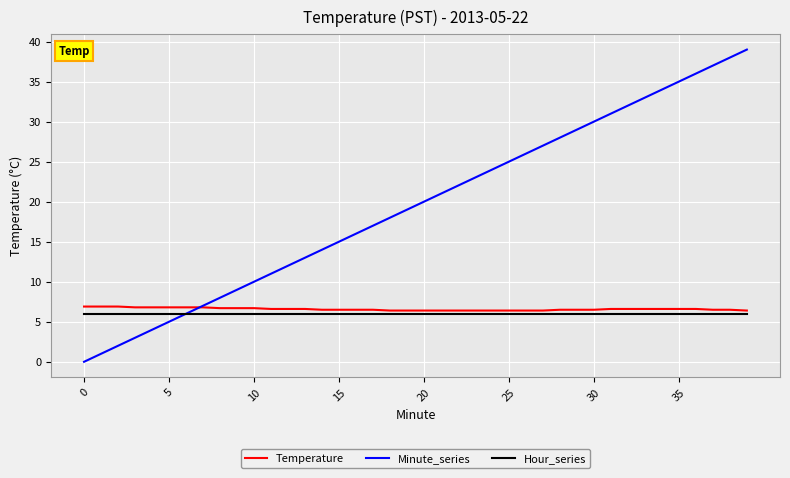

Which series has the largest total across all categories?

Minute_series